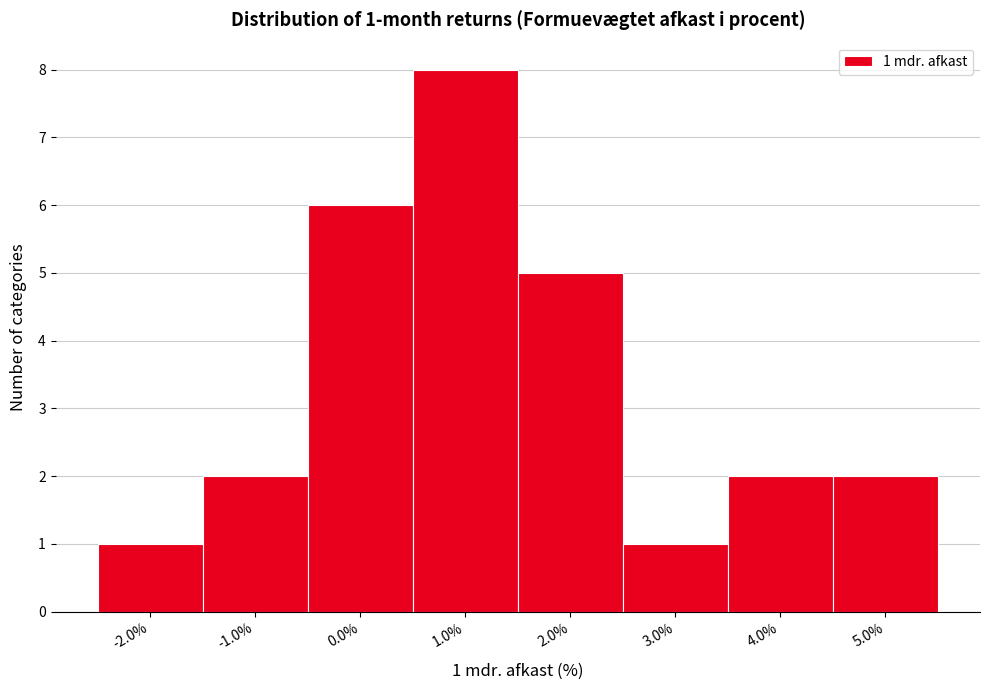

Which range on the x-axis has the tallest bar?

0.5 to 1.5